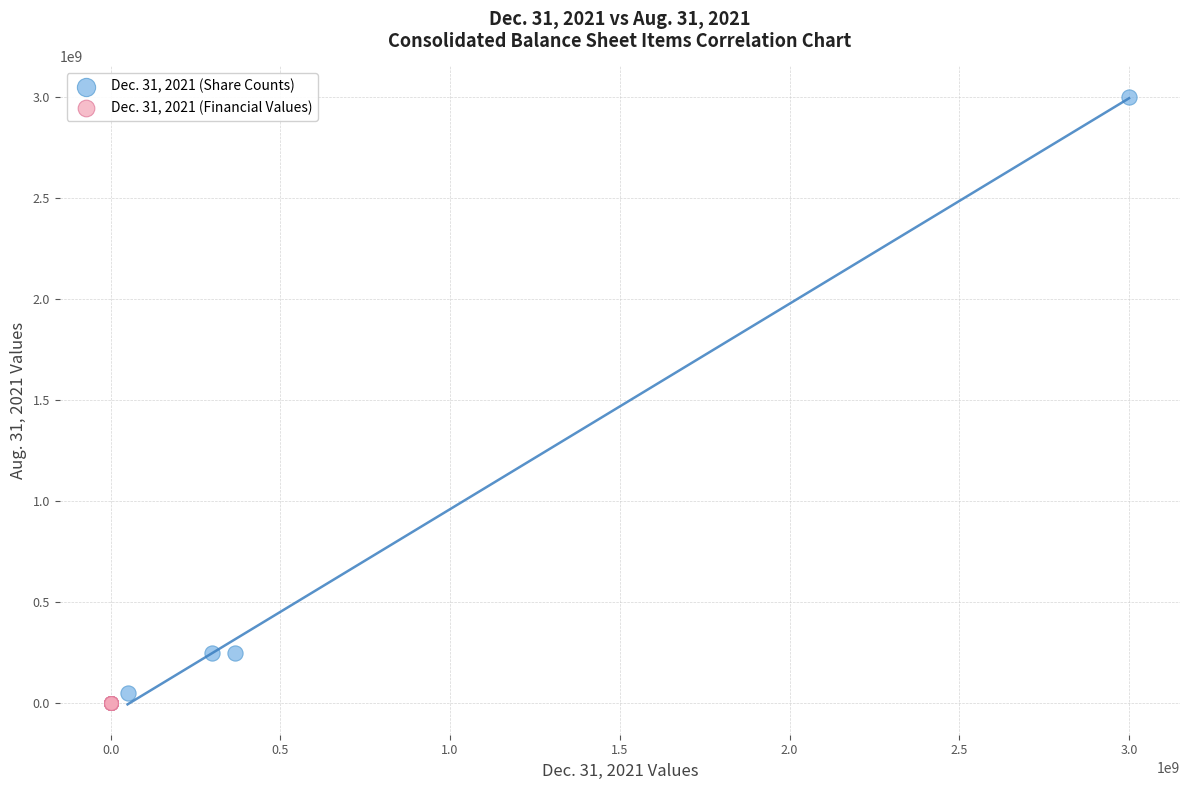

Which series has the largest Y range (max minus min)?

Dec. 31, 2021 (Share Counts)